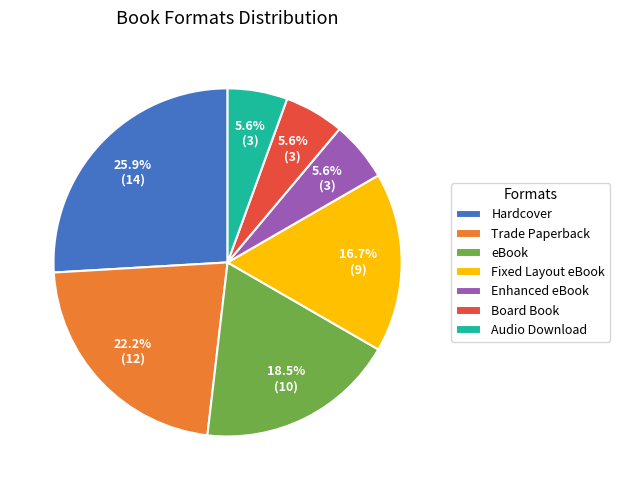

The Enhanced eBook slice represents 6% of the pie. True or false?

True